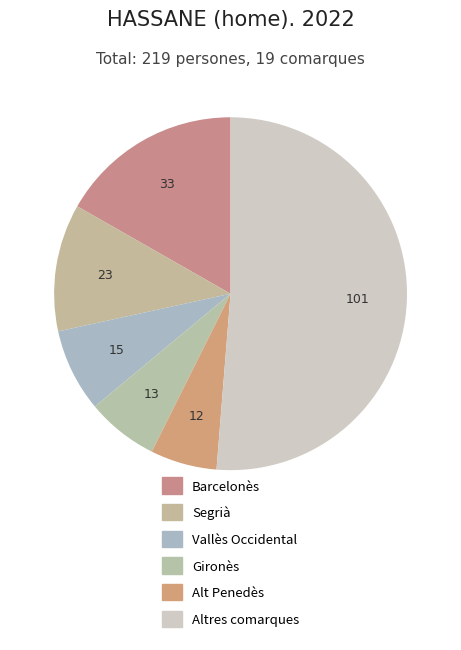

Is there any slice that represents more than half of the pie?

No